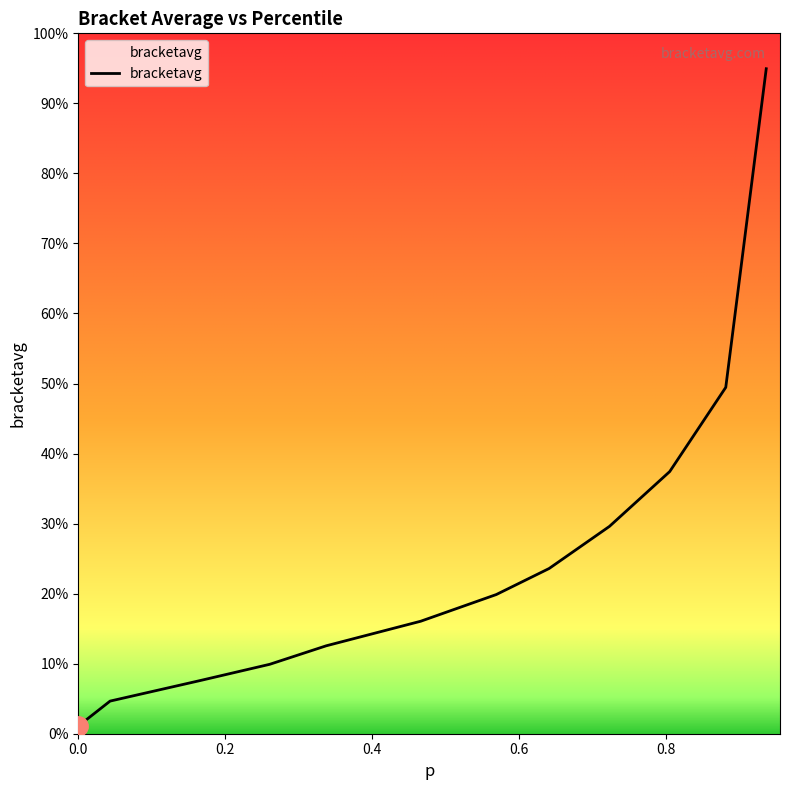

Is this an area chart (filled region under the line)?

Yes